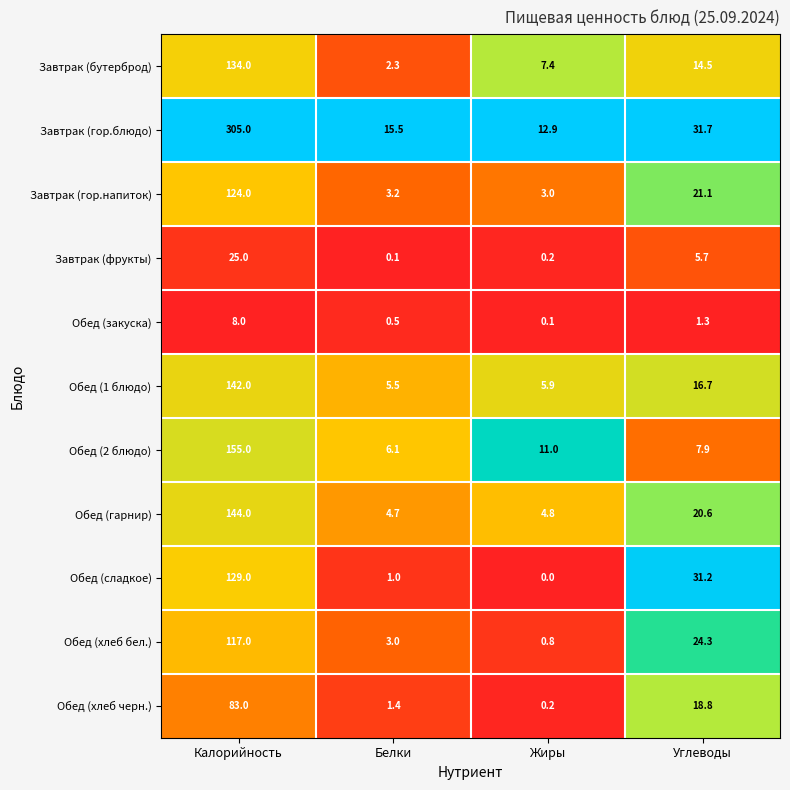

What is the minimum value for Обед (хлеб бел.)?

0.8